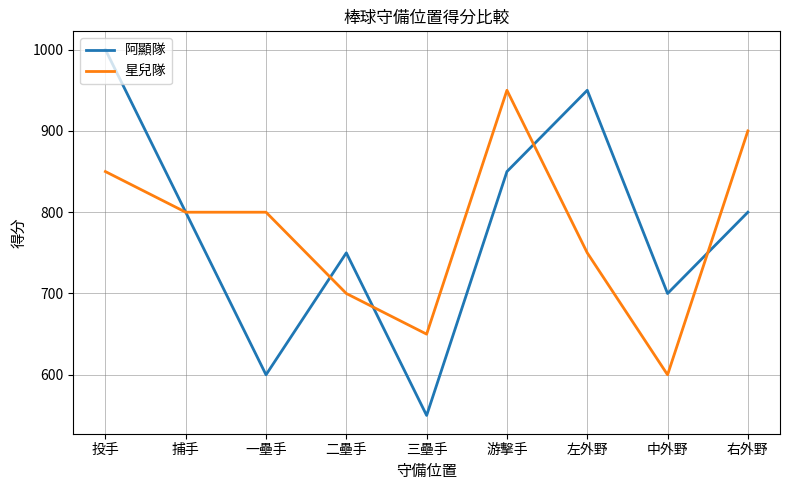

Reading left to right, transcribe all the data shown in this chart.

阿顯隊: 投手=1000	捕手=800	一壘手=600	二壘手=750	三壘手=550	游擊手=850	左外野=950	中外野=700	右外野=800
星兒隊: 投手=850	捕手=800	一壘手=800	二壘手=700	三壘手=650	游擊手=950	左外野=750	中外野=600	右外野=900